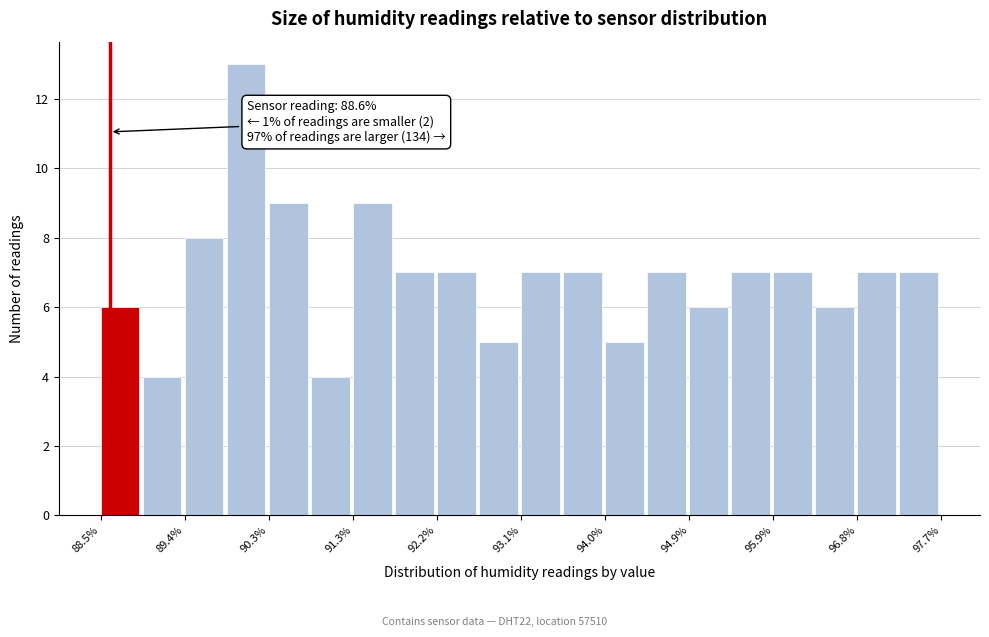

Over which range of the x-axis is the bar tallest?

89.88 to 90.34